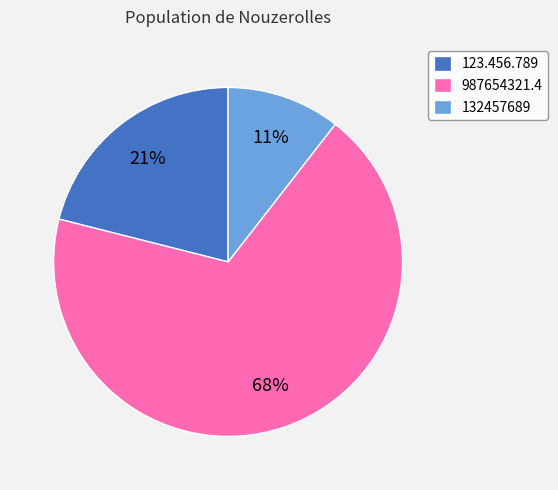

Which has a higher value, 987654321.4 or 123.456.789?

987654321.4